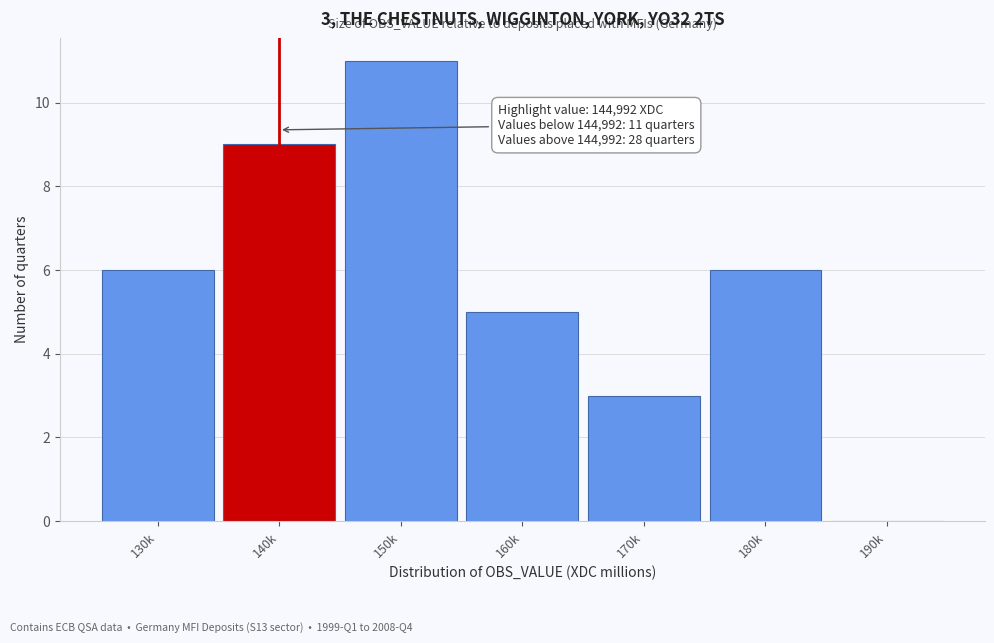

Reading right to left, extract all data points from this chart.

190k=0	180k=6	170k=3	160k=5	150k=11	140k=9	130k=6